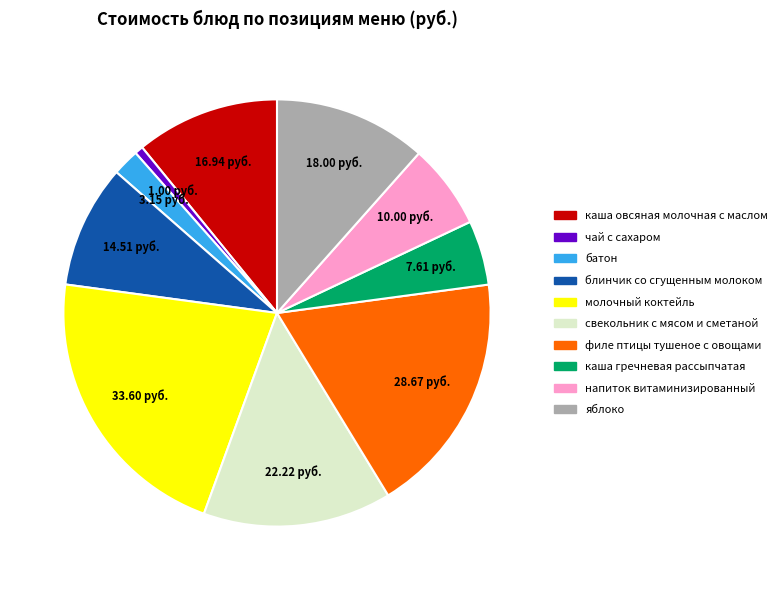

Which category has the biggest portion of the pie?

молочный коктейль